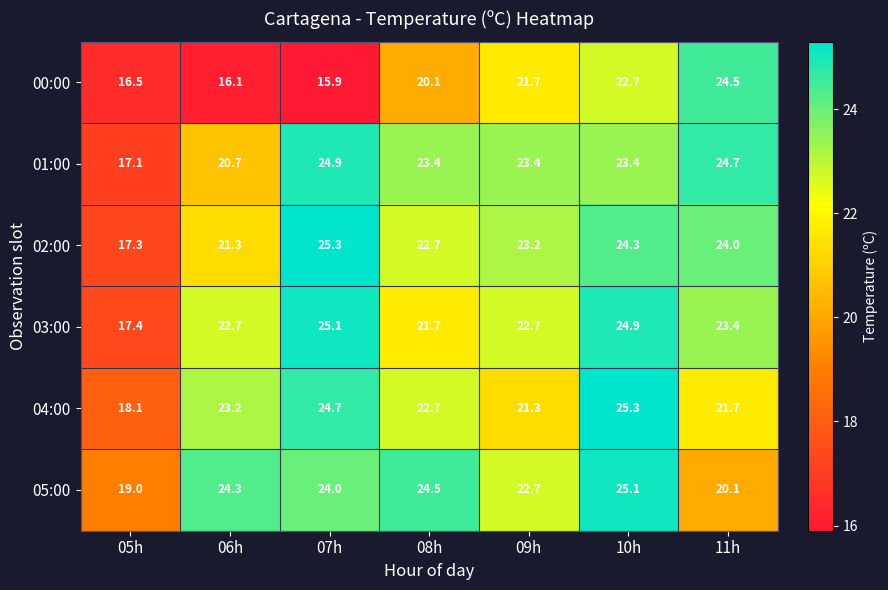

What is the average value of the 01:00 series?

22.5